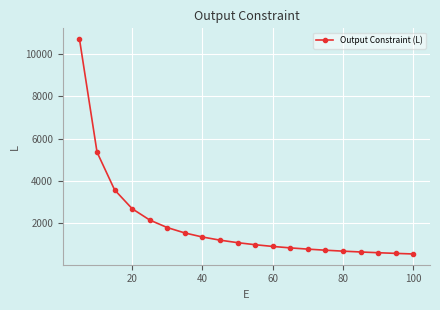

What is the smallest value displayed?

535.3